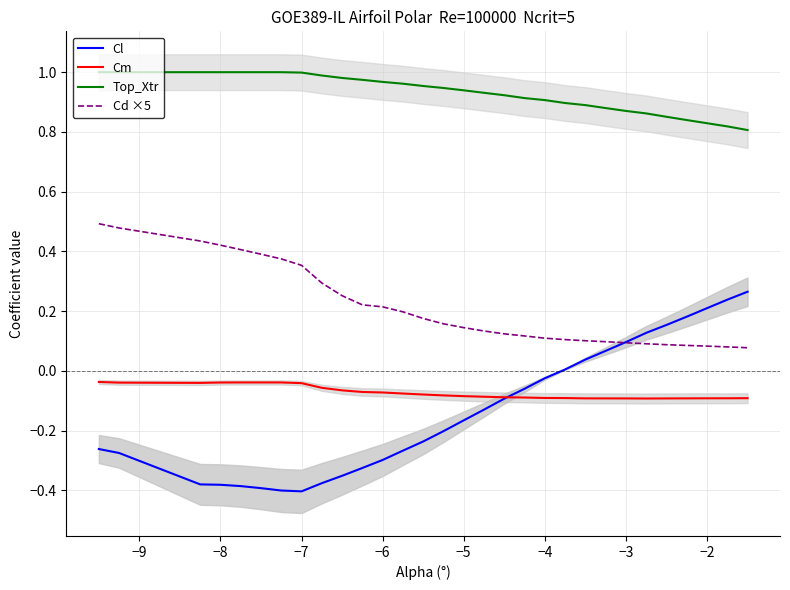

True or false: Top_Xtr and Cd ×5 cross at least once.

False